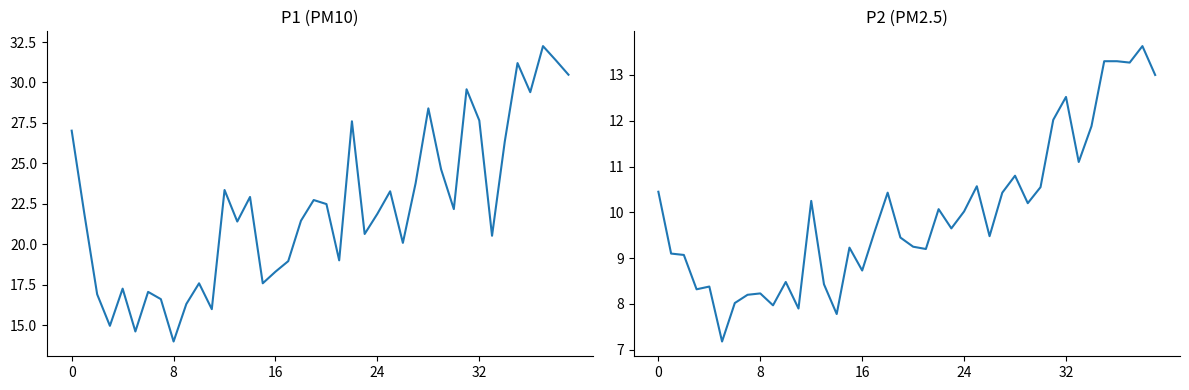

What is the difference between the maximum and minimum values in the P1 series?

18.3